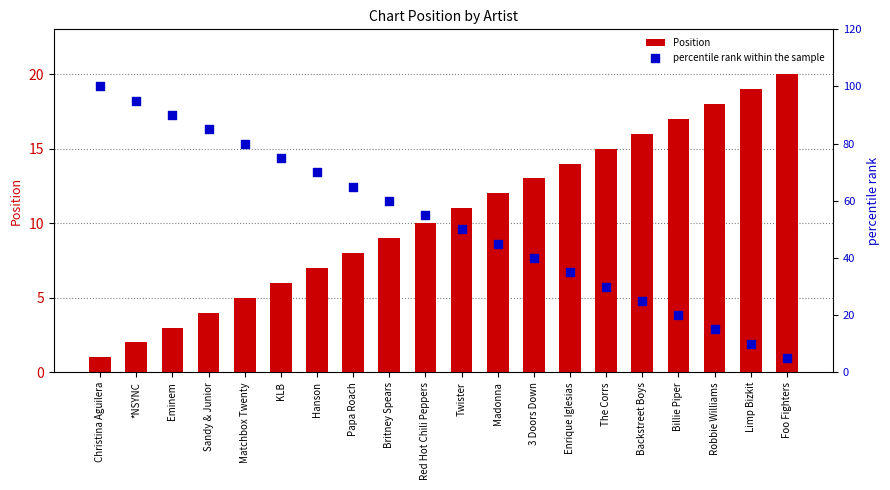

What are all the series names shown in the legend?

Position, percentile rank within the sample